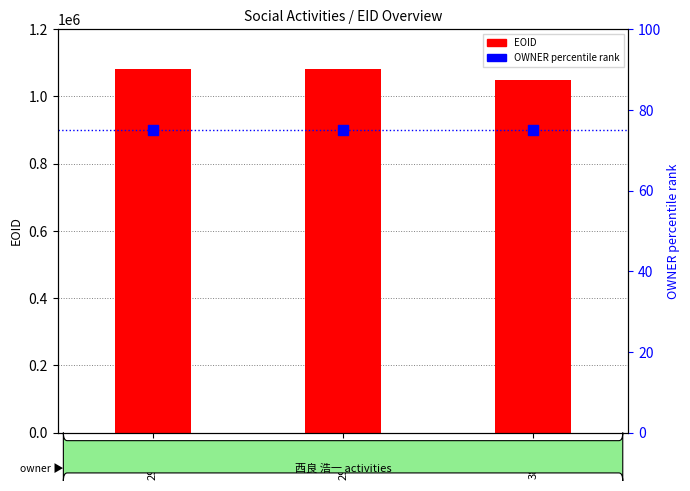

Which series contains the lowest Y value?

OWNER rank